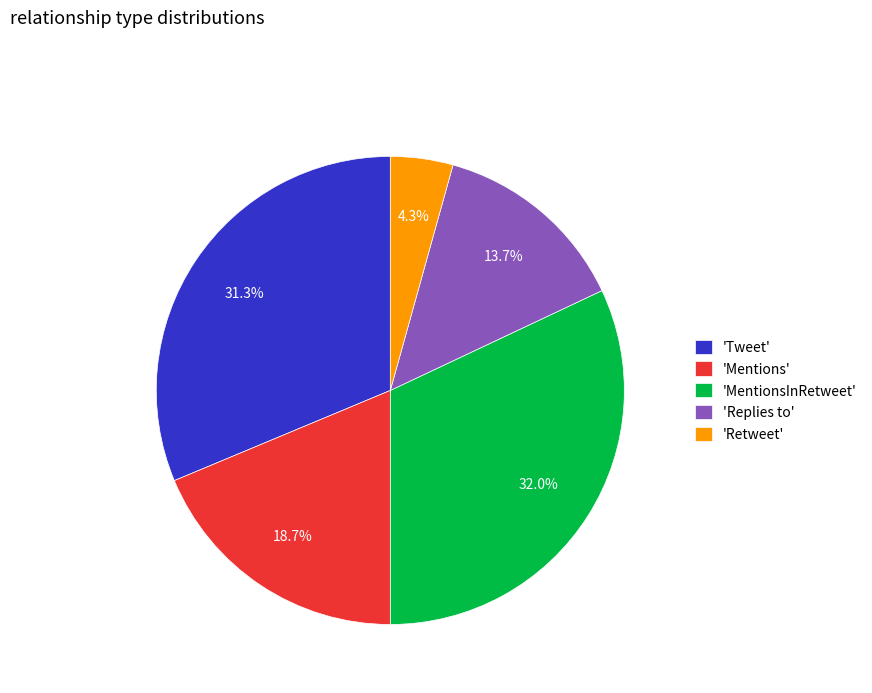

To the nearest percent, what is the difference between the largest and smallest slice percentages?

28%